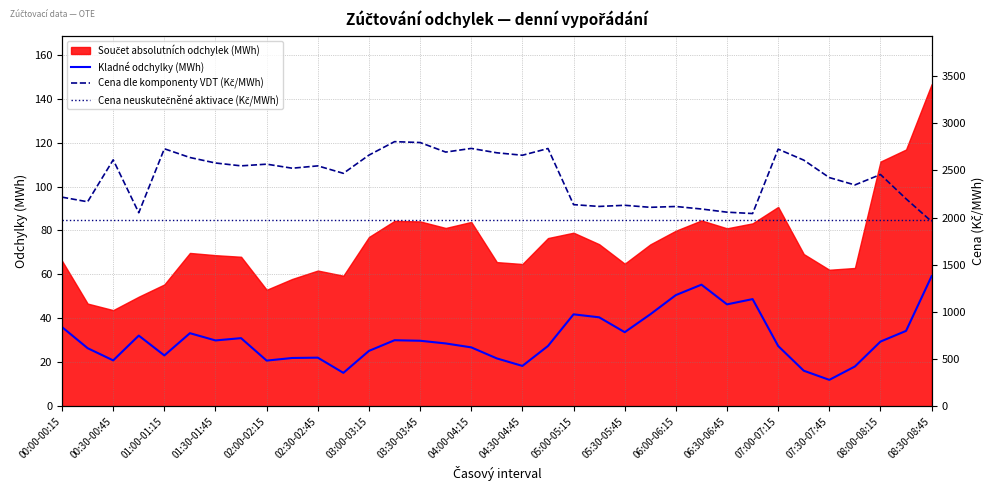

Is it true that Kladné odchylky (MWh) equals 50.6 at 06:00-06:15?

True